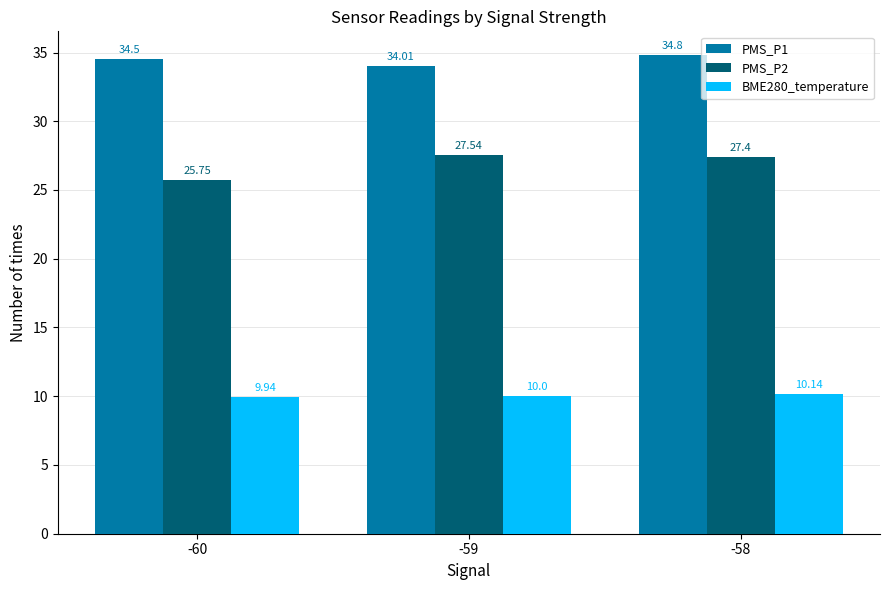

True or false: PMS_P1 has a value of 34.8 at -58.

True